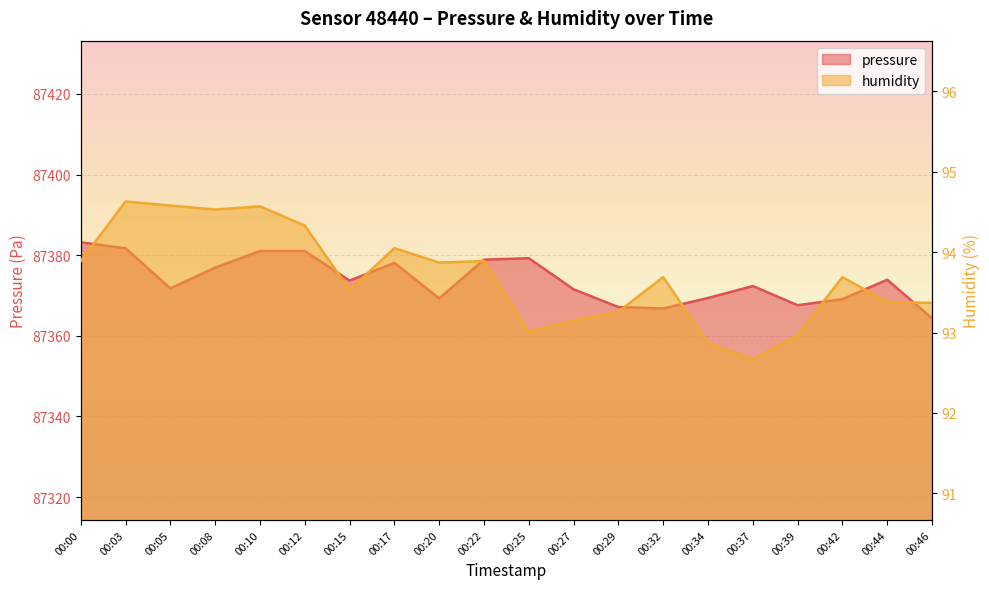

True or false: humidity and pressure intersect in this chart.

False